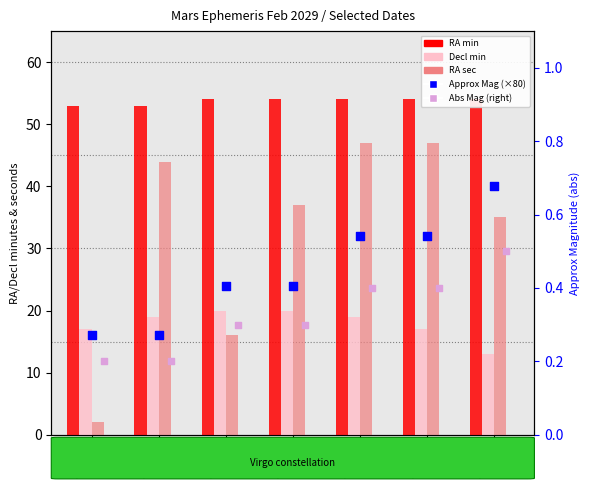

Which series reaches the minimum Y coordinate?

Abs Mag (right)